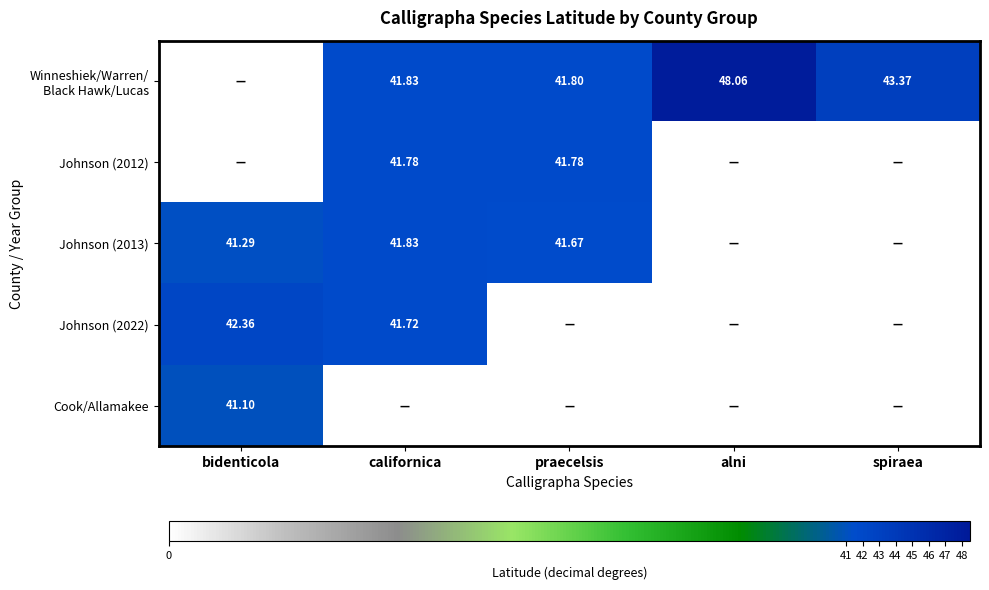

Which series changed the most between praecelsis and spiraea?

Johnson (2012)